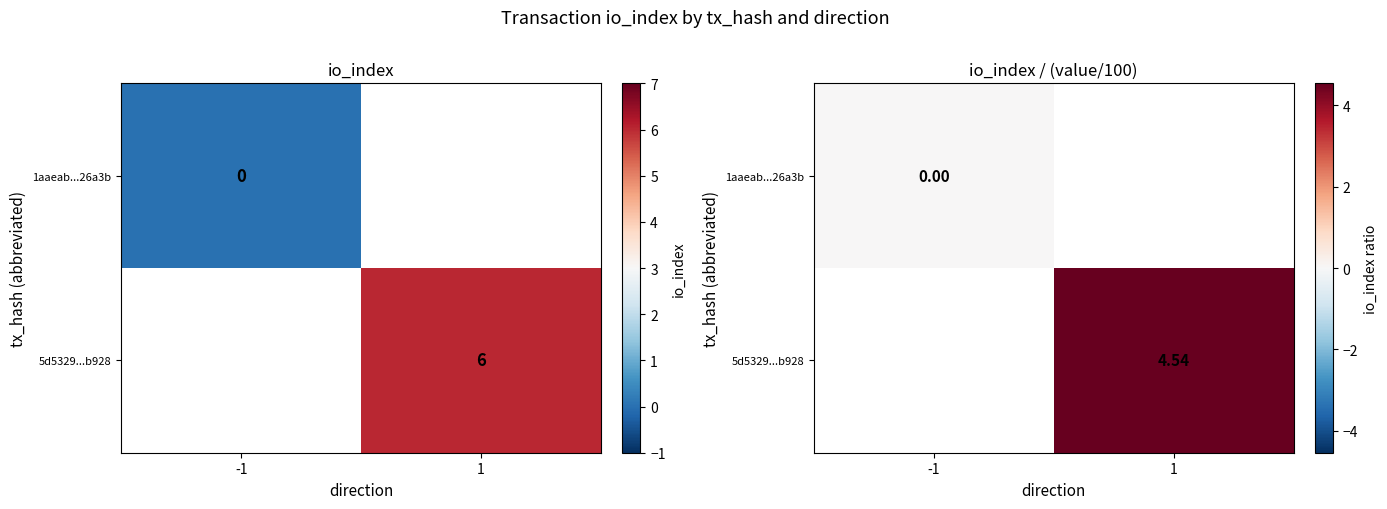

At which label does 1aaeab...26a3b reach its minimum?

-1